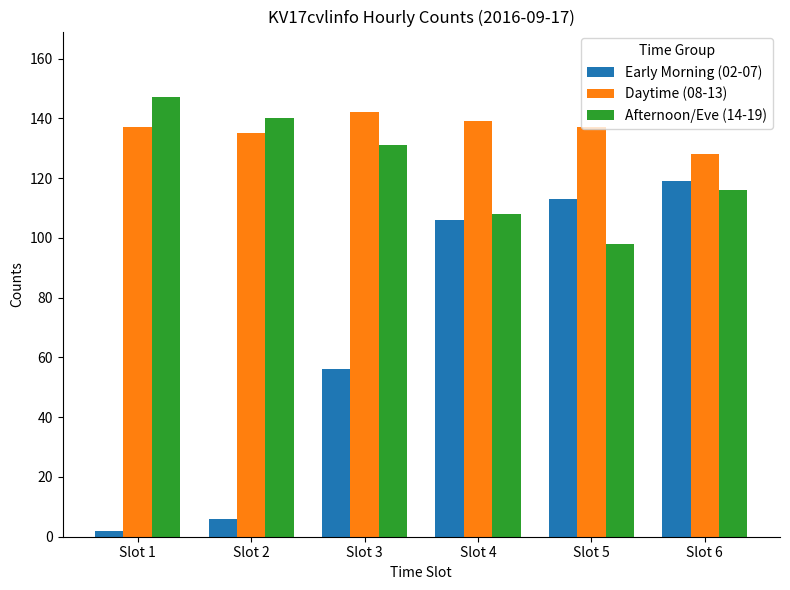

What is the value of the Afternoon/Eve (14-19) bar at the 2nd from the left?

140